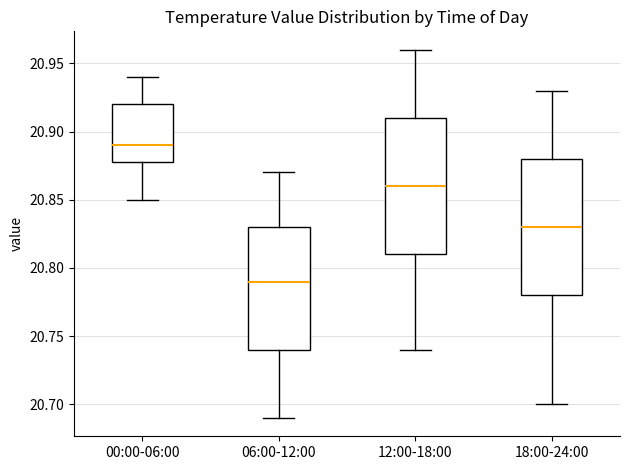

Which box has the lowest median line?

06:00-12:00